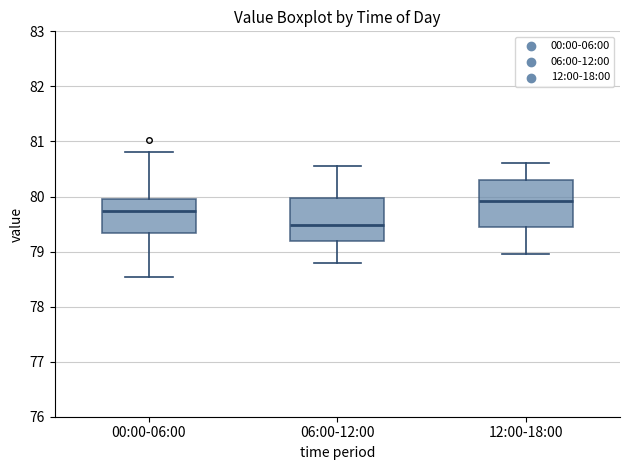

Reading left to right, read every box against the y-axis: the position of its median line, the range the box covers, and the ends of its whiskers. The values are not printed on the chart, so give them approximately, as read against the axis.

00:00-06:00: median 79.7, box 79.3 to 80.0, whiskers 78.5 to 80.8
06:00-12:00: median 79.5, box 79.2 to 80.0, whiskers 78.8 to 80.6
12:00-18:00: median 79.9, box 79.4 to 80.3, whiskers 79.0 to 80.6